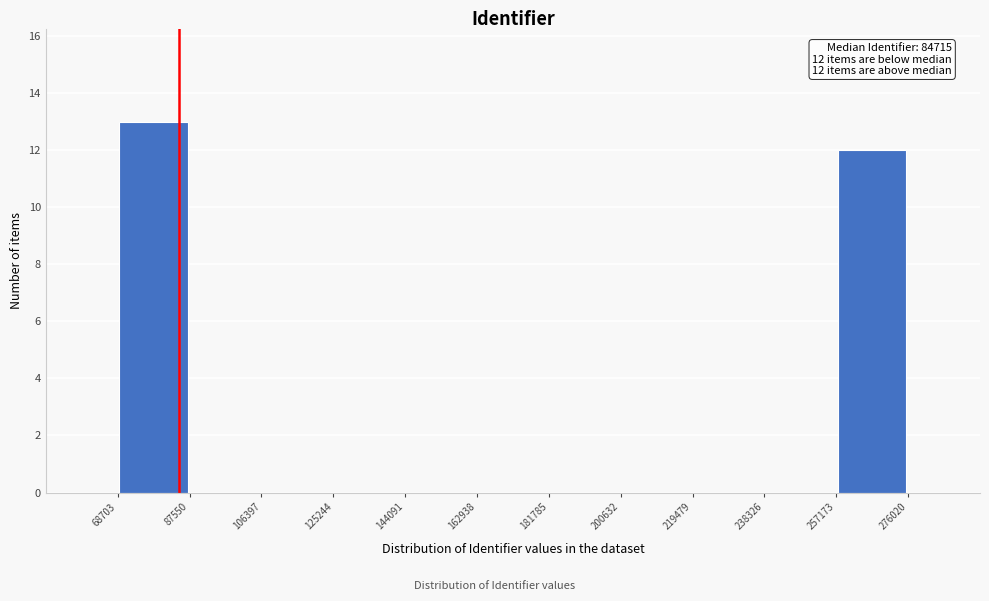

Over which range of the x-axis is the bar tallest?

68703 to 87550